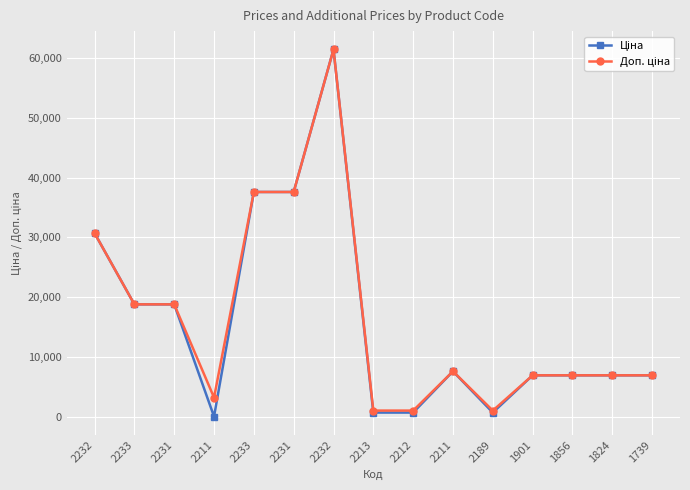

How many data points does each series have?

15